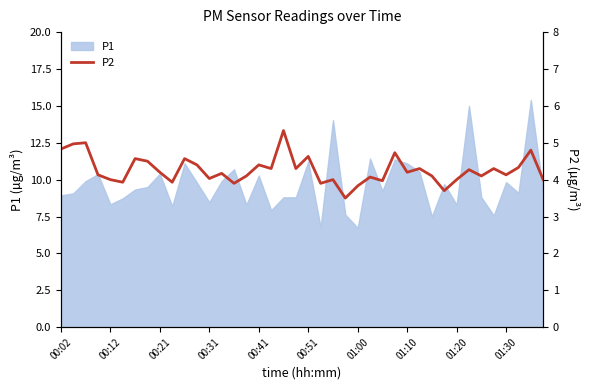

What is the lowest value of the P1 series?

6.7